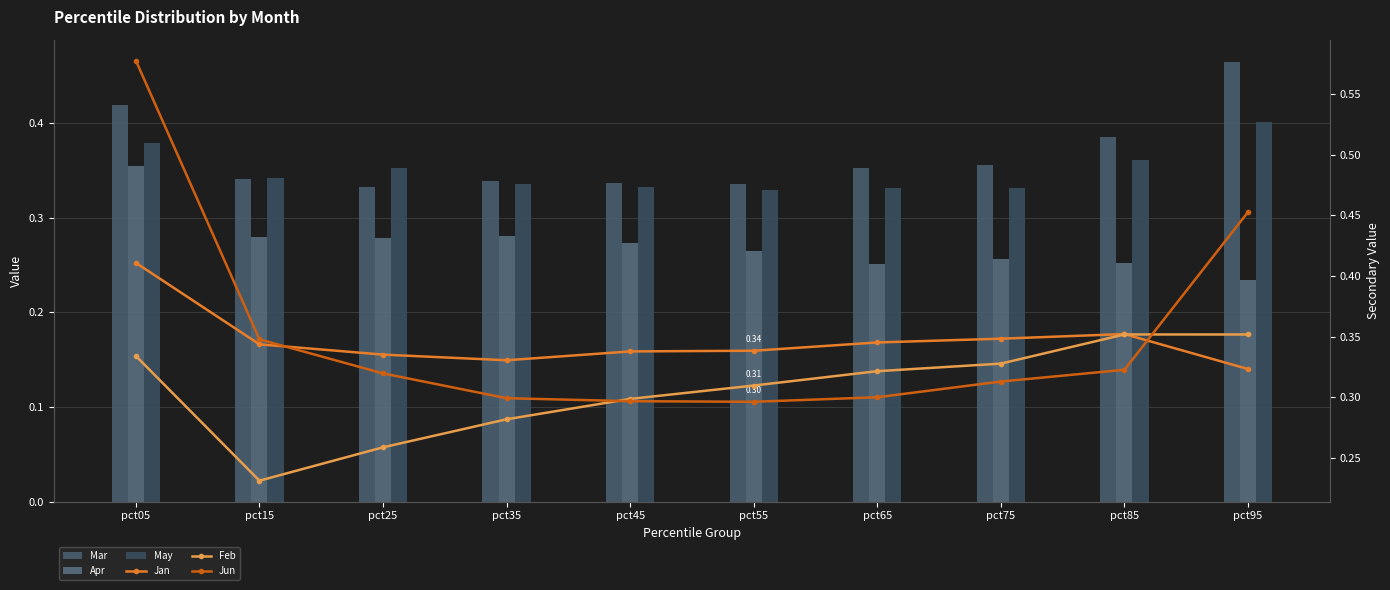

Which series changed the most between pct65 and pct95?

Jun